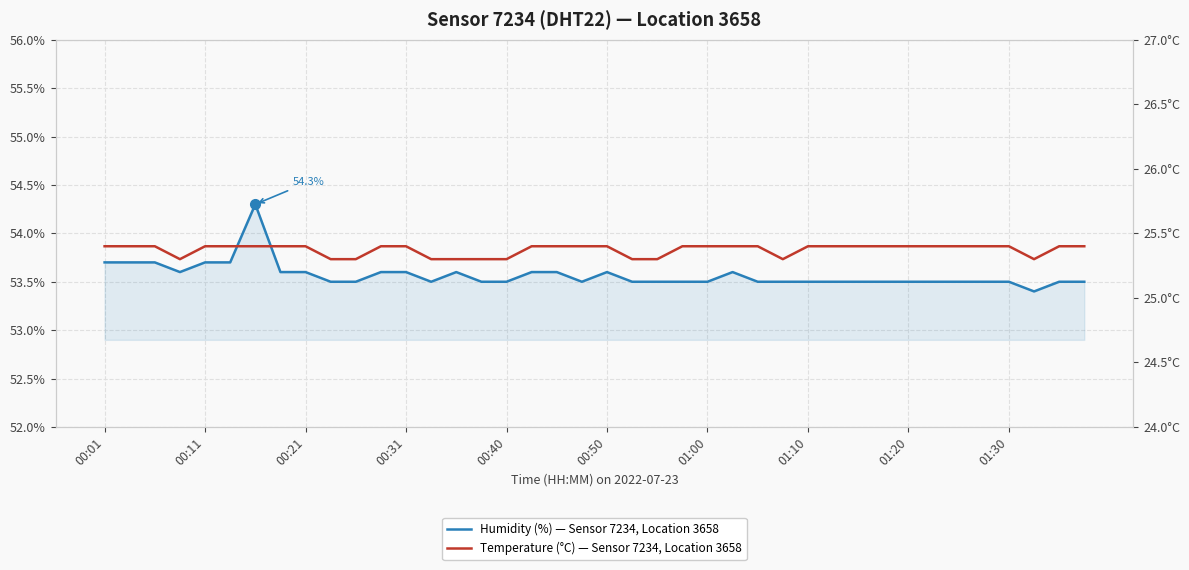

Which series has the largest total across all categories?

Humidity (%) — Sensor 7234, Location 3658